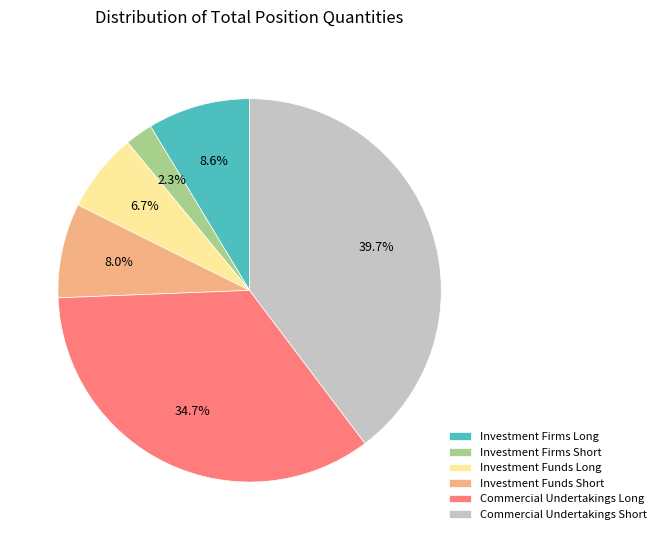

Combined, do Commercial Undertakings Short and Investment Funds Long account for over 50%?

No